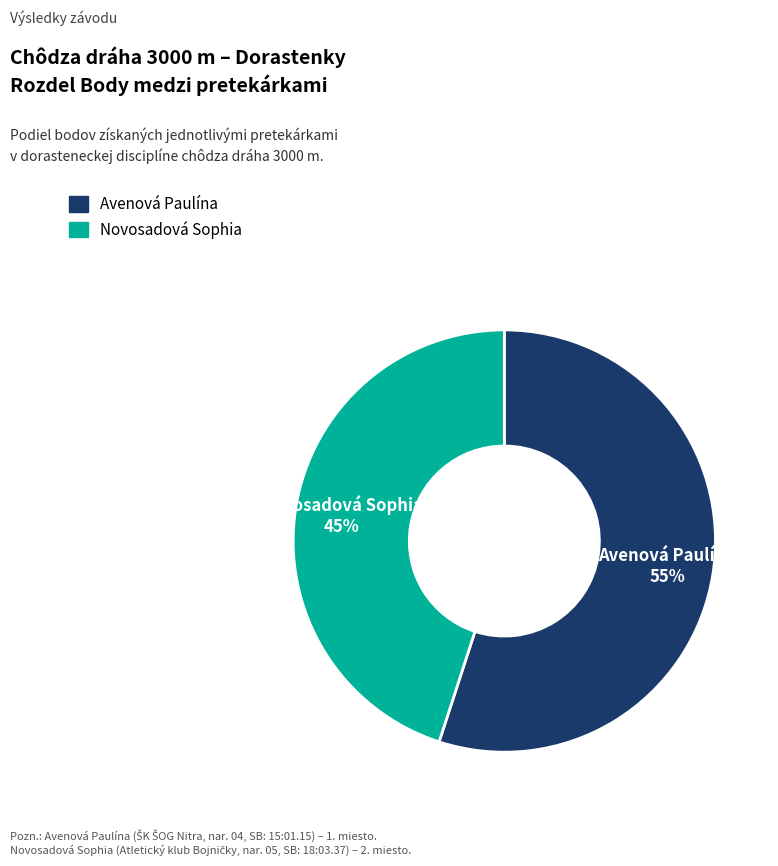

How many segments does this pie chart have?

2